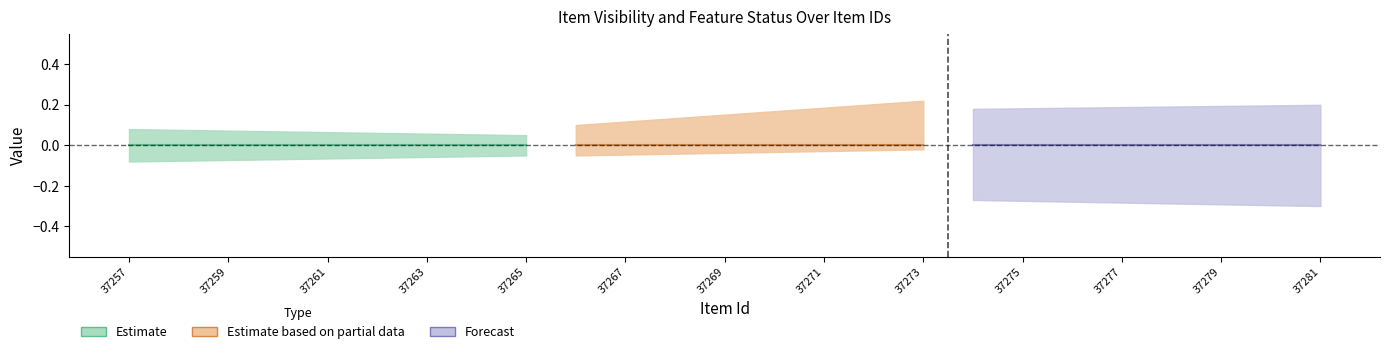

Which has a higher value, 37263 or 37280?

37263